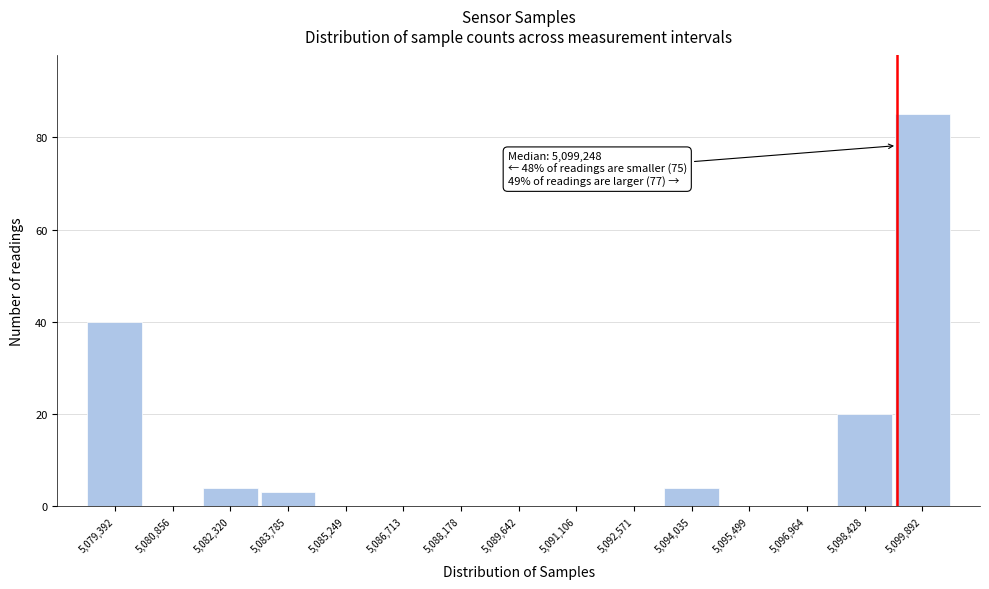

Which range on the x-axis has the tallest bar?

5099200 to 5100600